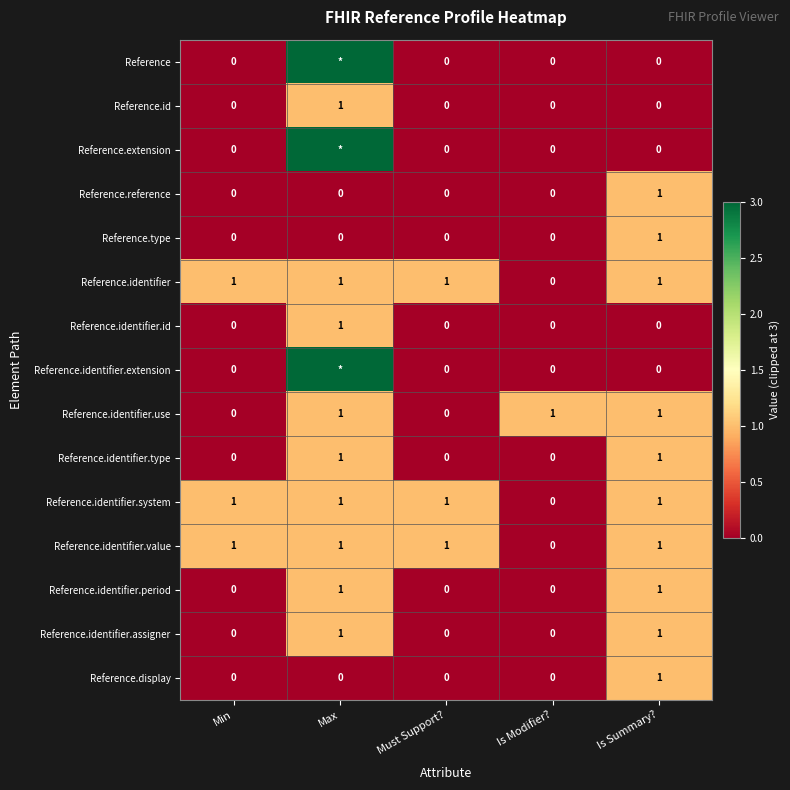

What is the difference between the Reference.identifier.type values at Must Support? and Max?

1